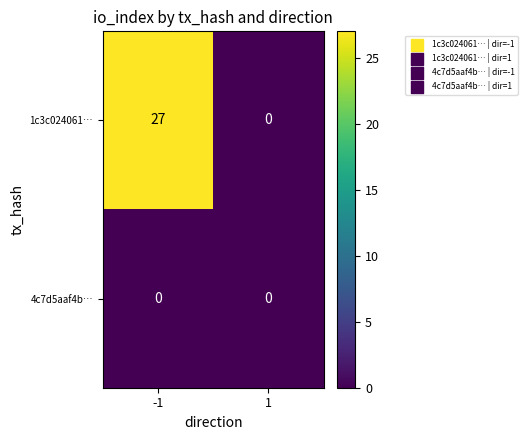

What is the total value across all series at -1?

27